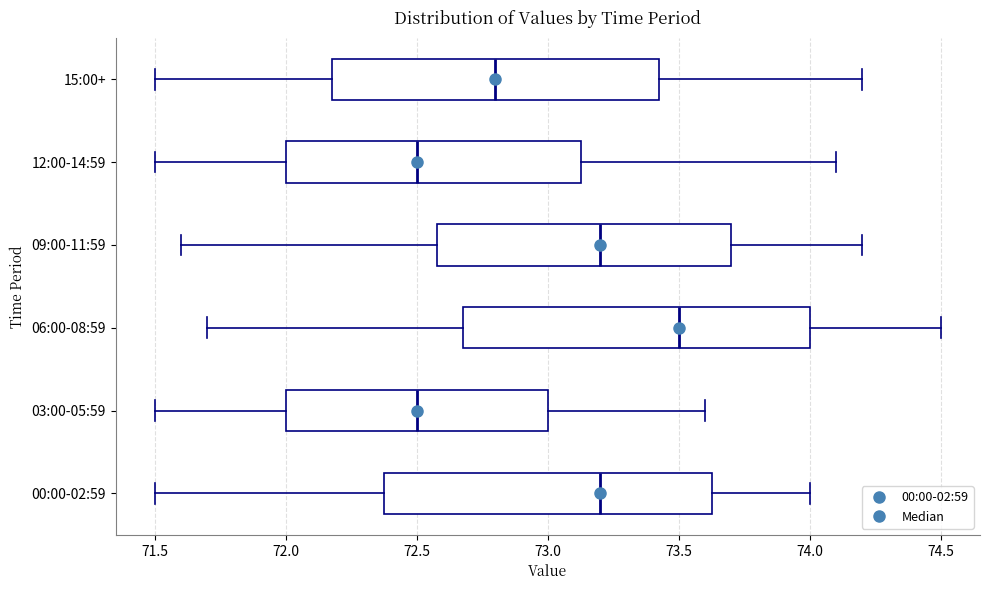

Where is the left edge of the box for 15:00+ on the x-axis? The values are not printed on the chart, so give them approximately, as read against the axis.

72.20